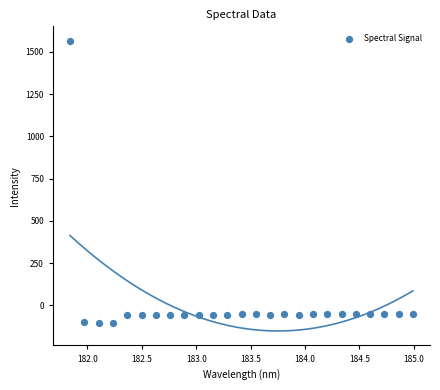

What is the range of Y values (max minus min)?

1669.9